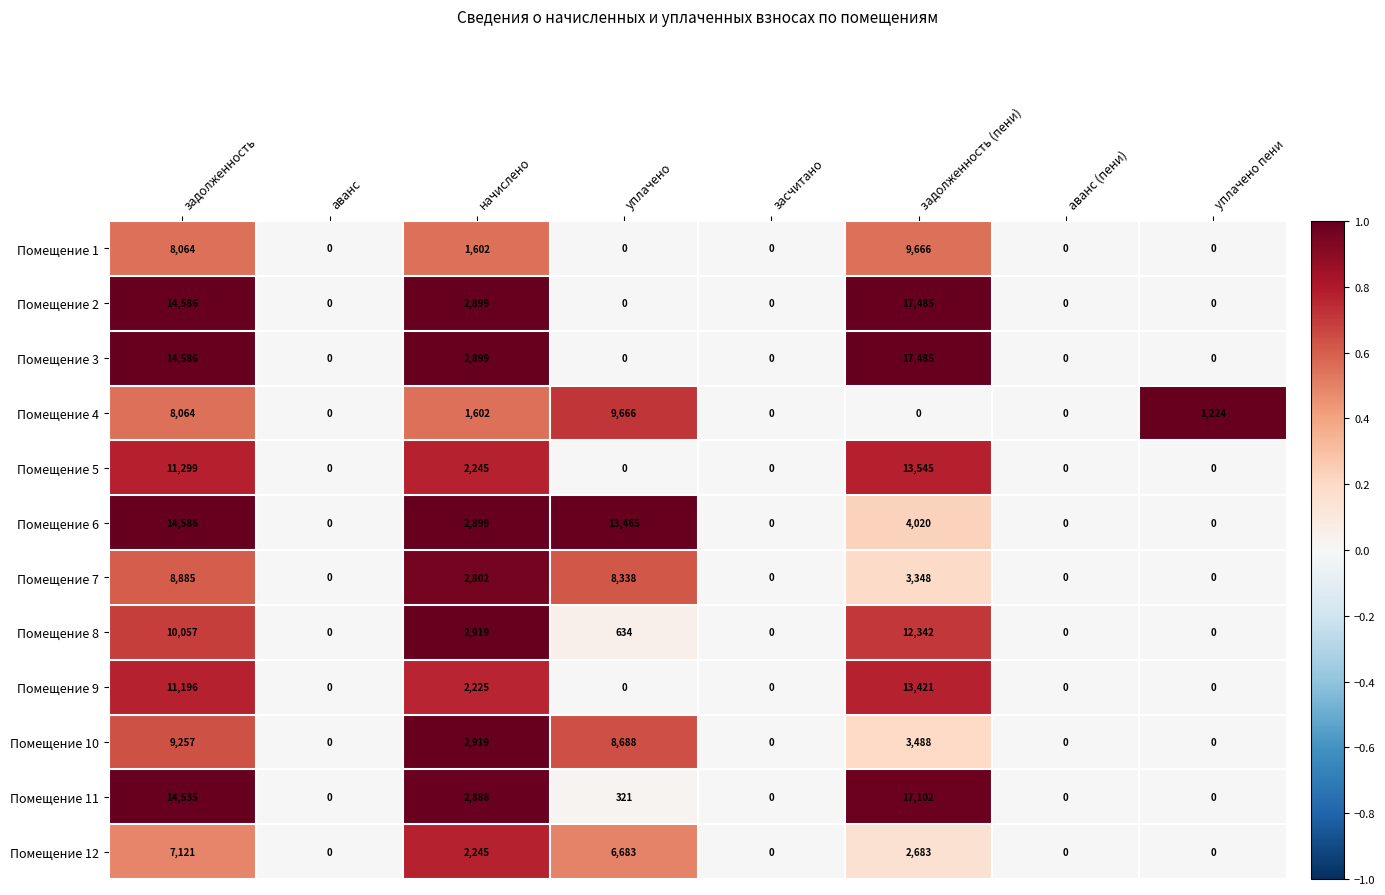

What is the average value of the Помещение 4 series?

2570